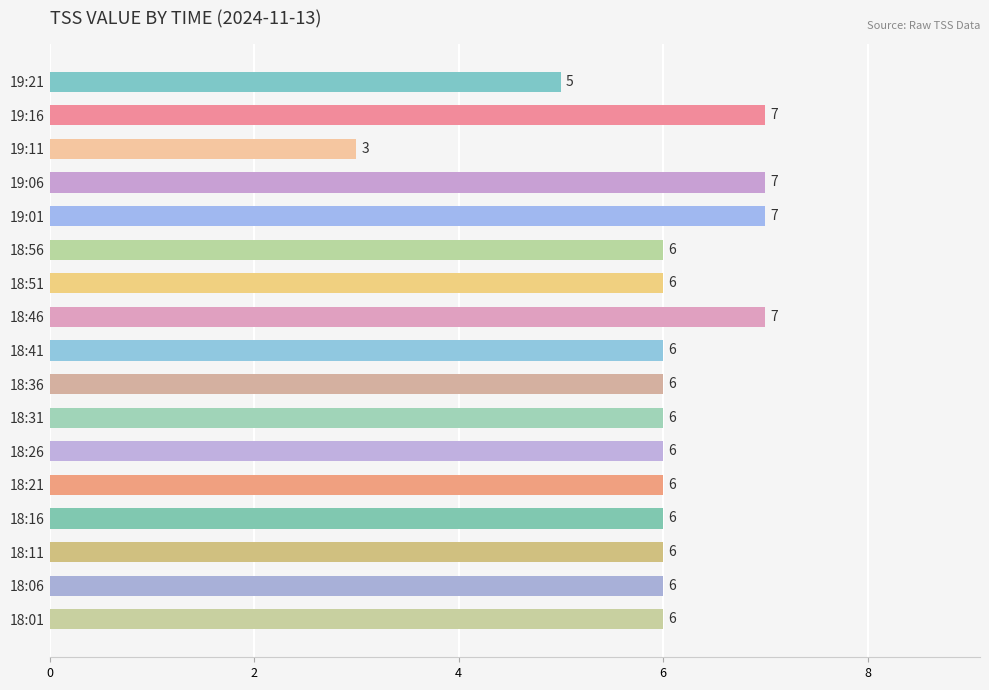

The value at 19:21 is 5. True or false?

True